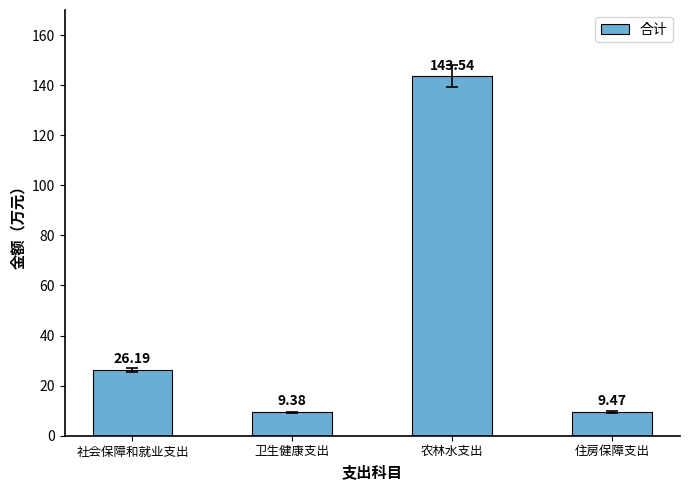

Which has a higher value, 卫生健康支出 or 社会保障和就业支出?

社会保障和就业支出